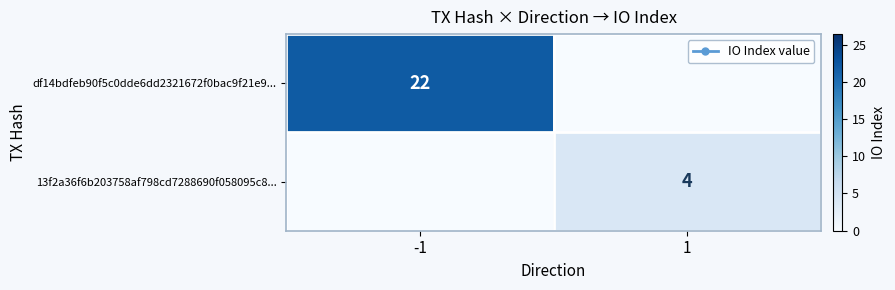

The value of df14bdfeb90f5c0dde6dd2321672f0bac9f21e9... at -1 is 22. True or false?

True